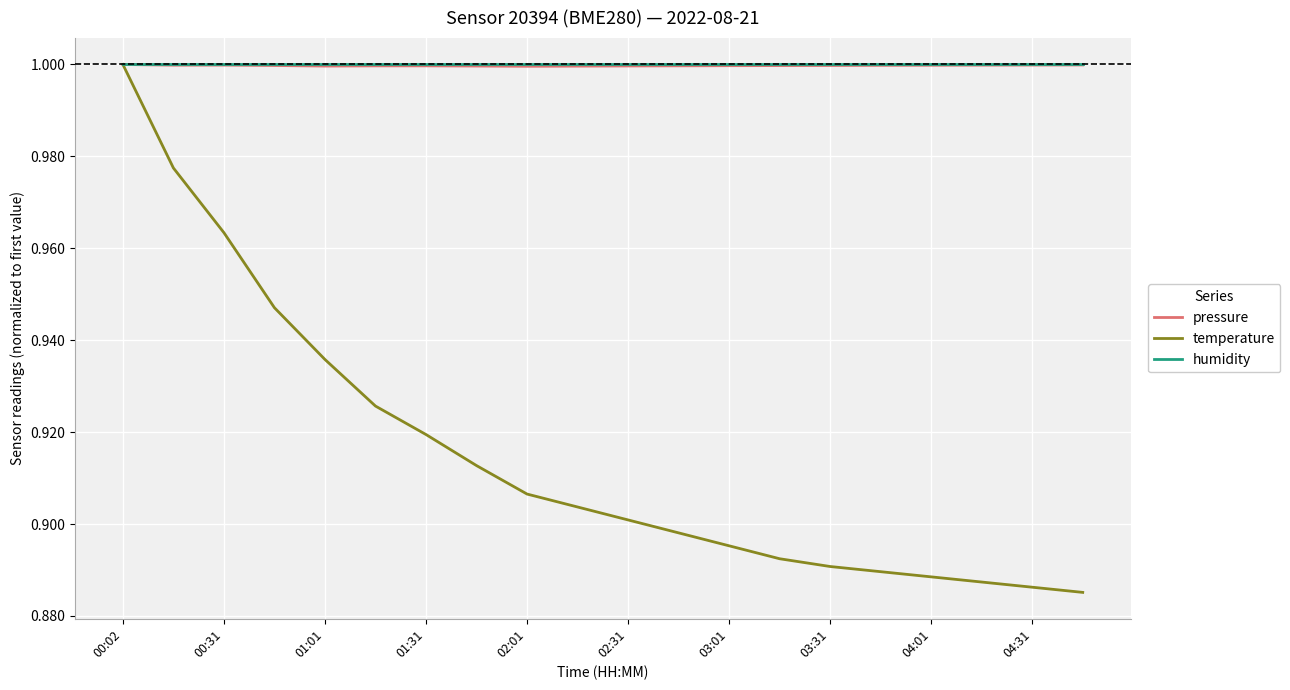

Is this an area chart (filled region under the line)?

No